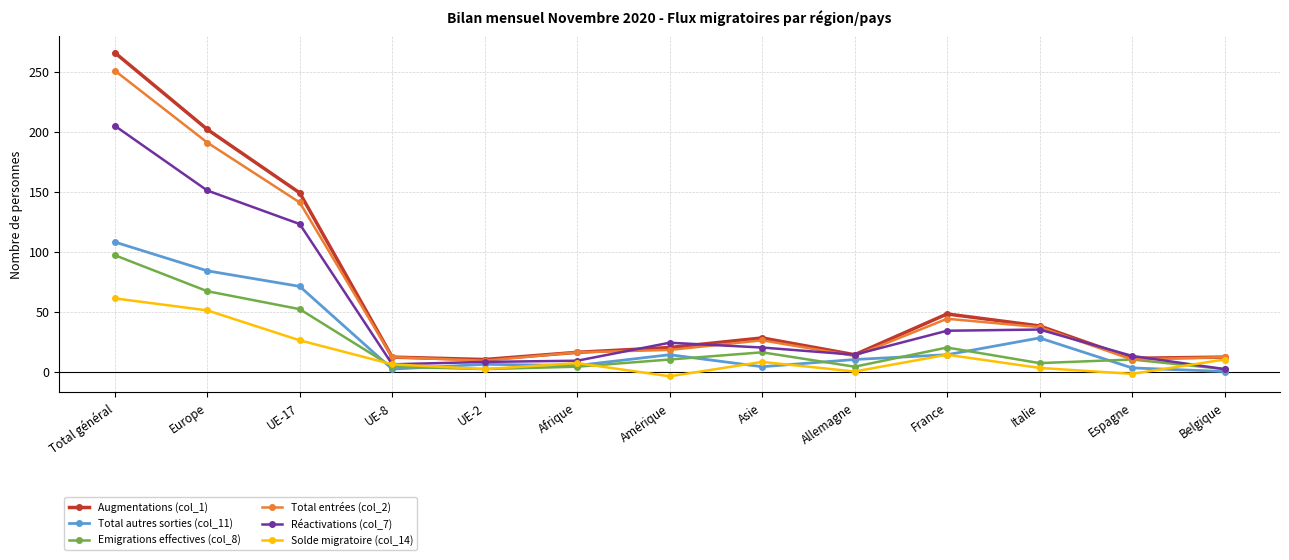

At which category is the sum across all series the highest?

Total général